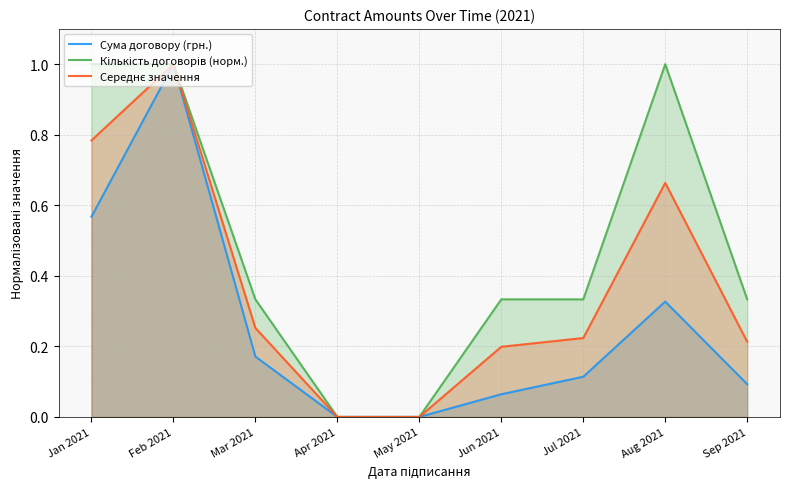

The value of Кількість договорів (норм.) at Jan 2021 is 1.0. True or false?

True